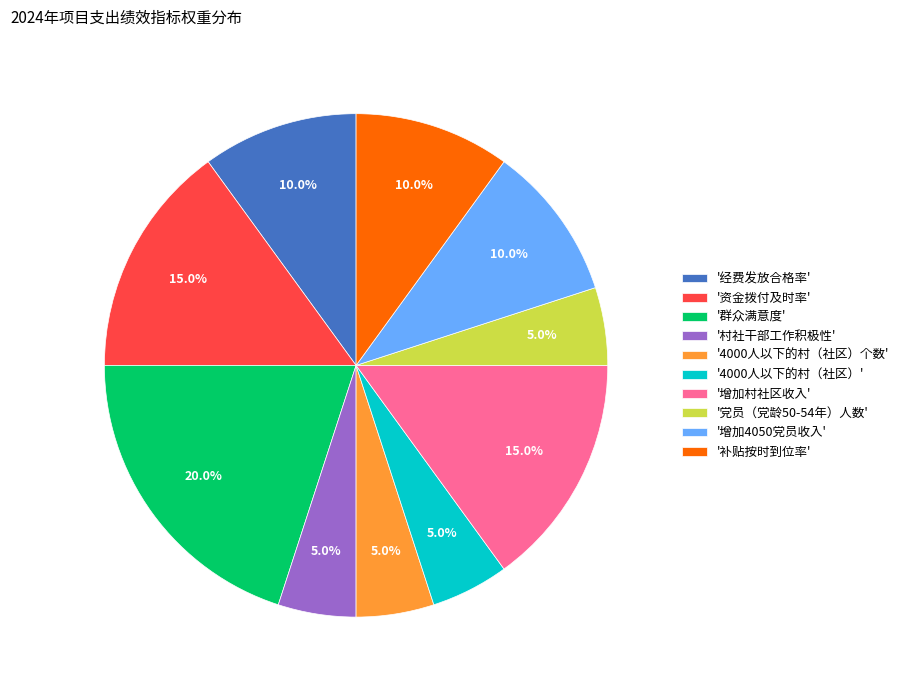

What percentage is NOT represented by '群众满意度'?

80.0%